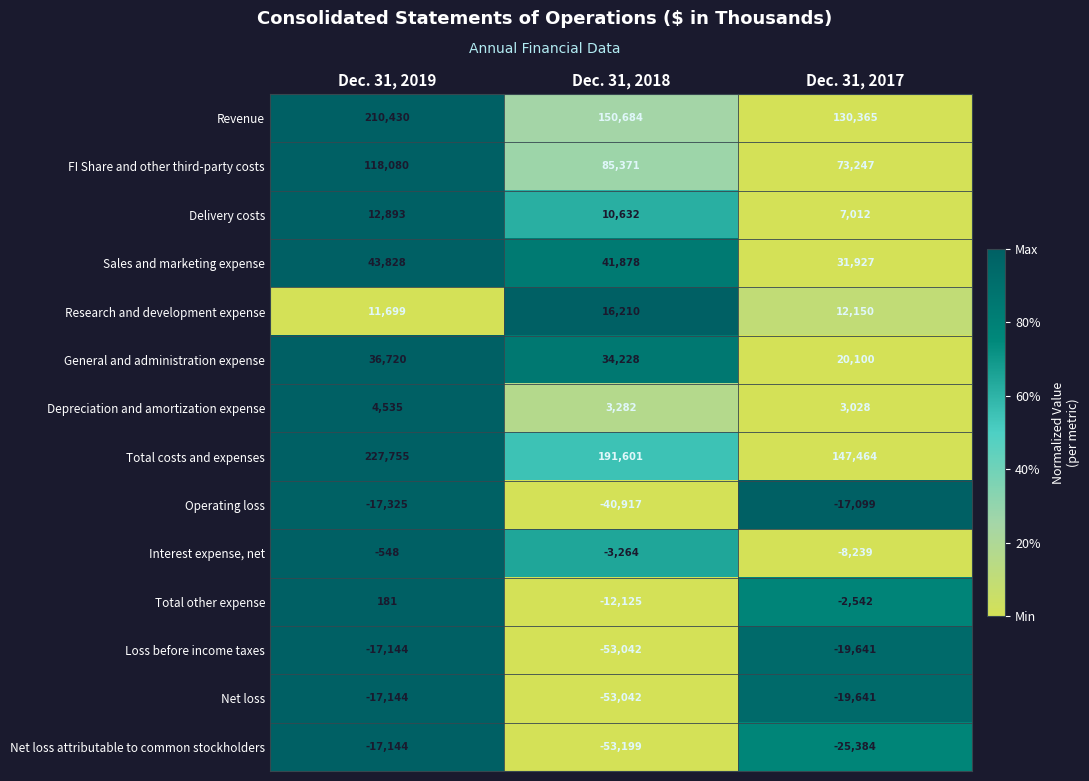

Is it true that Revenue equals 150684 at Dec. 31, 2018?

True